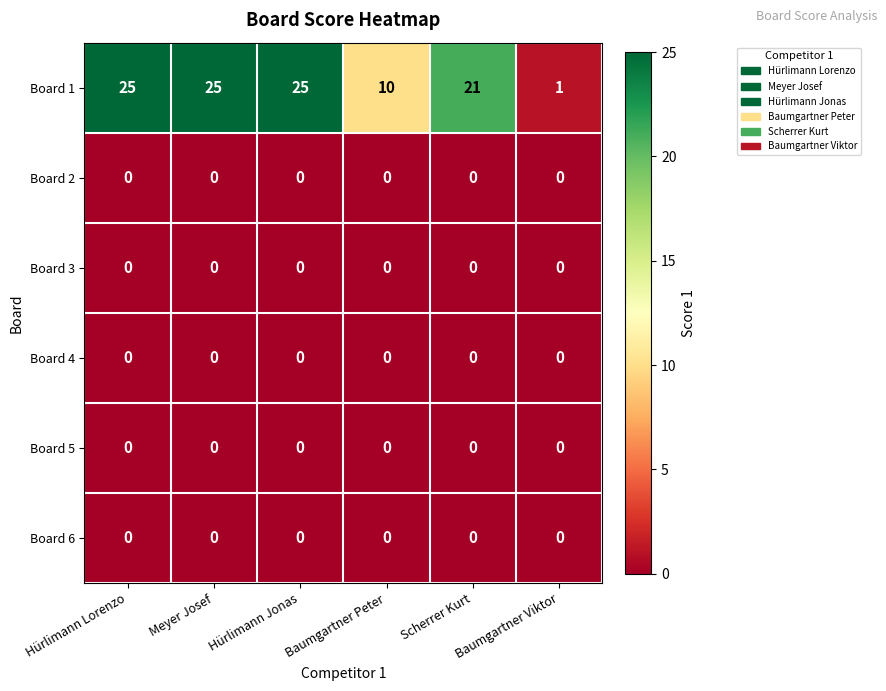

Is it true that Board 6 equals 0 at Hürlimann Lorenzo?

True